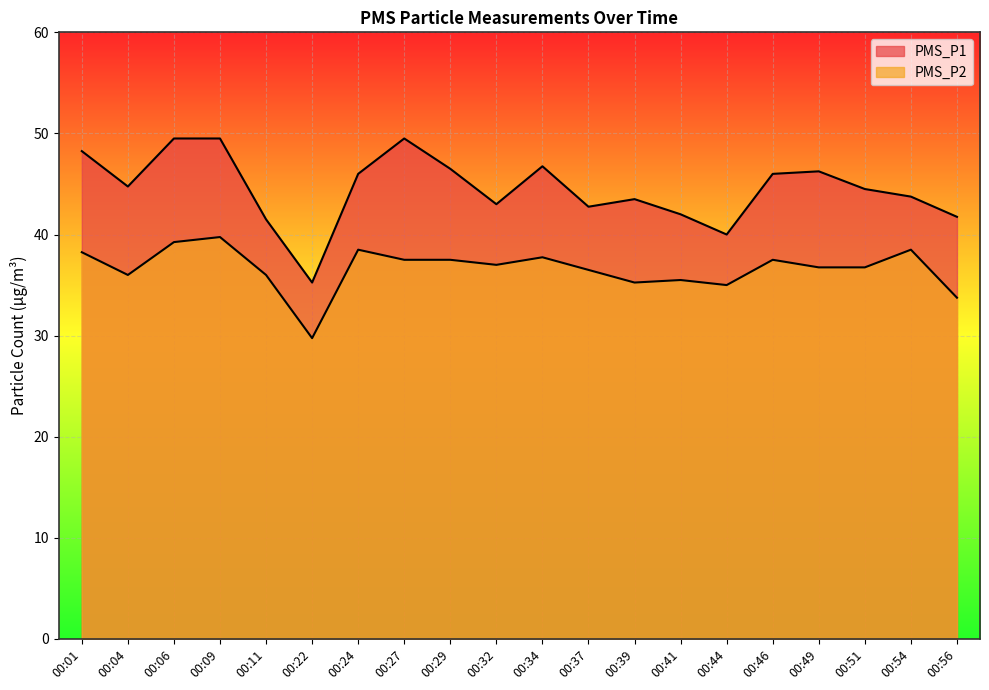

What is the total value across all series at 00:01?

86.5